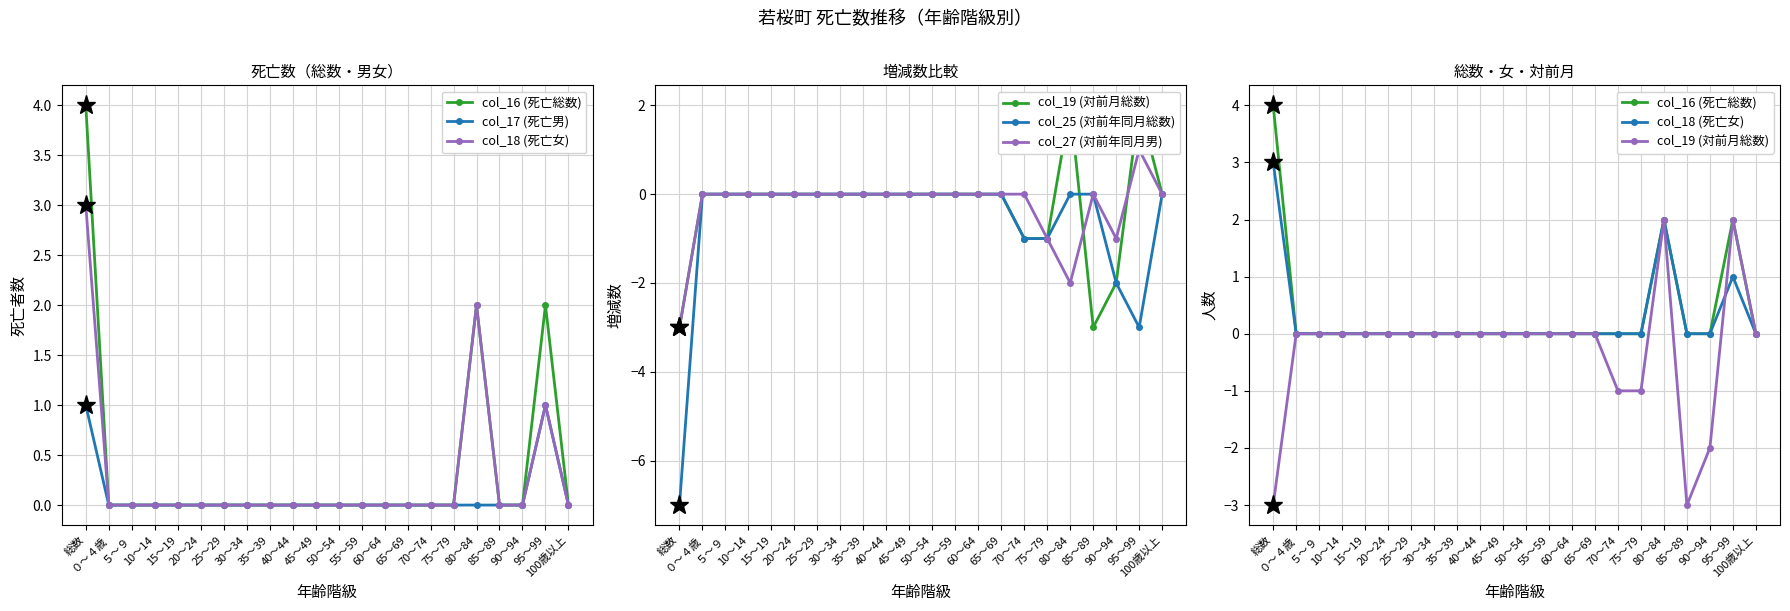

True or false: col_27 (対前年同月男) has a value of -2 at 100歳以上.

False